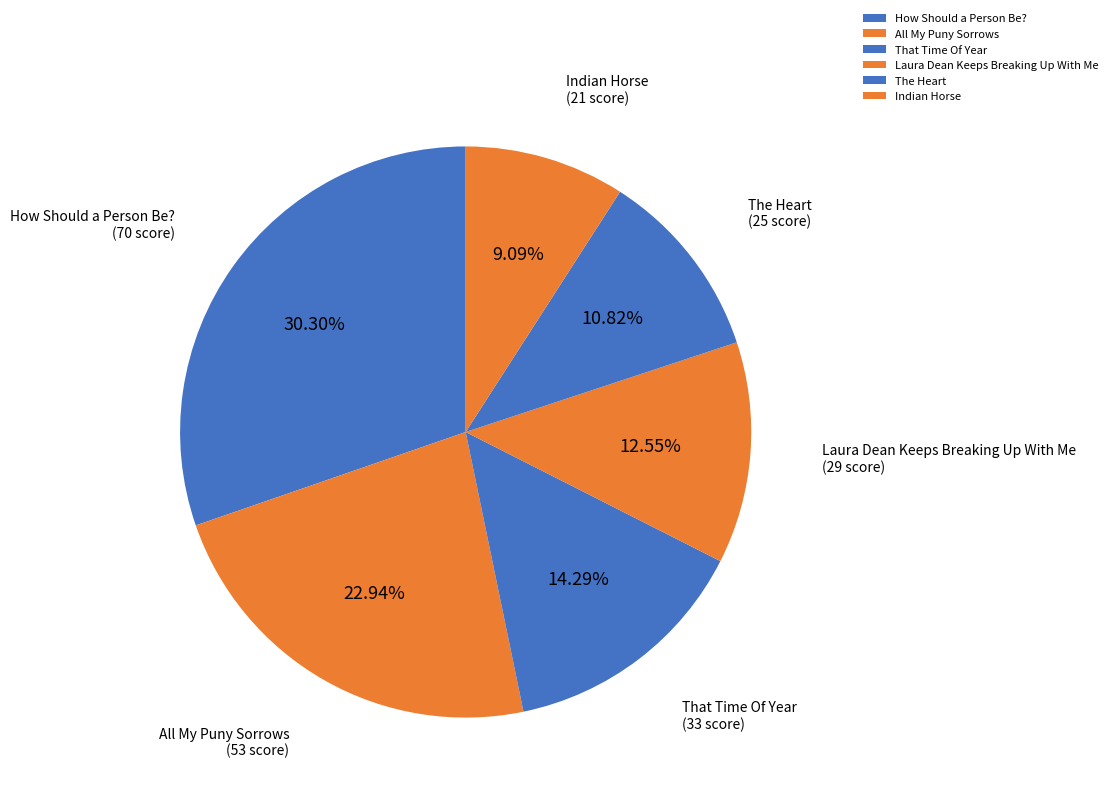

Combined, do Indian Horse and That Time Of Year account for over 50%?

No